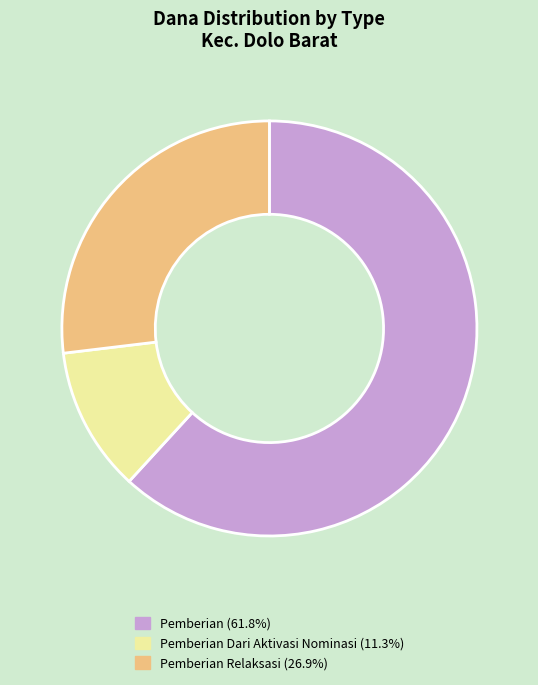

How many segments does this pie chart have?

3